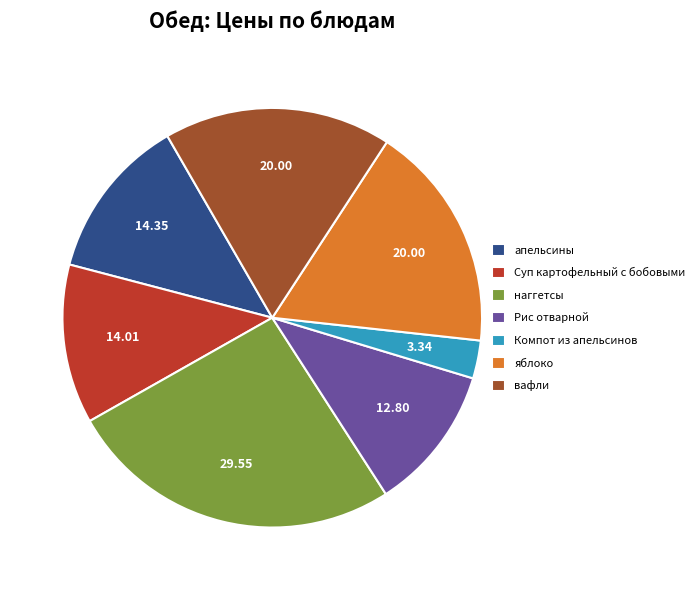

How many slices are in this pie chart?

7